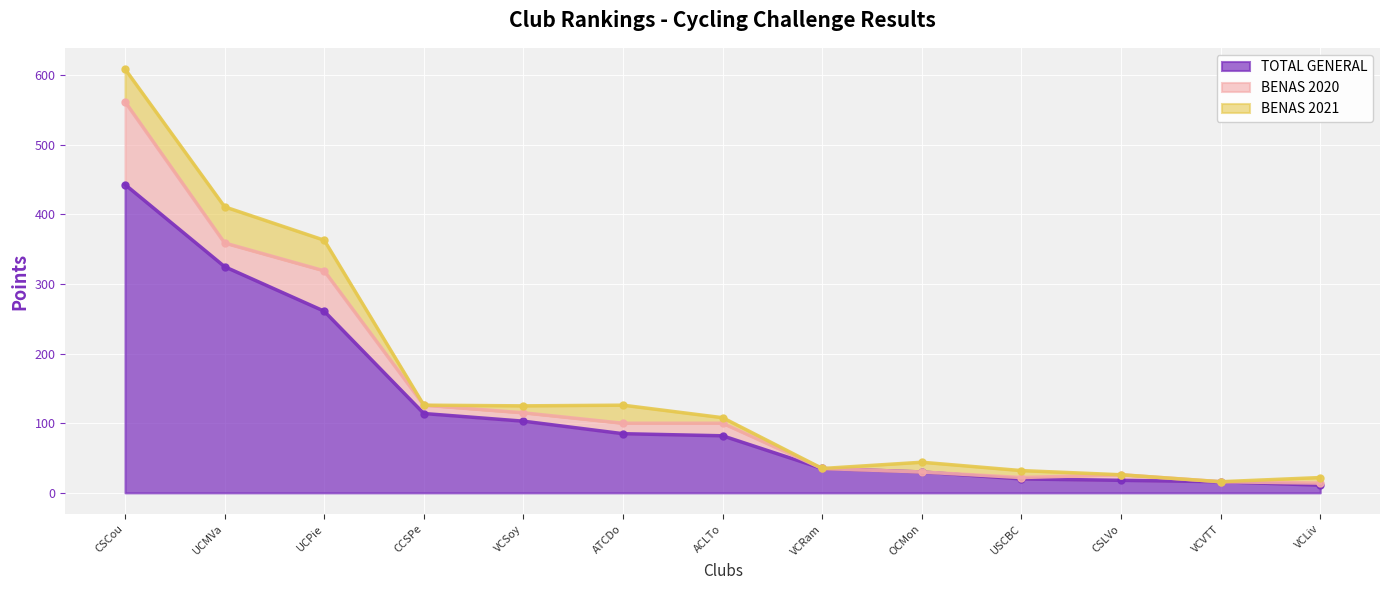

Which category has the lowest value across all series?

VCRam